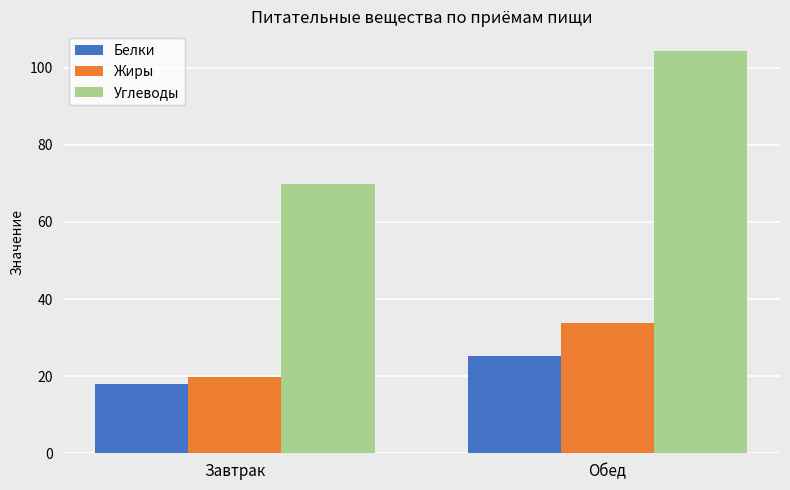

Reading left to right, what are all the values shown in this chart?

Белки: Завтрак=17.9	Обед=25.2
Жиры: Завтрак=19.7	Обед=33.9
Углеводы: Завтрак=69.8	Обед=104.2